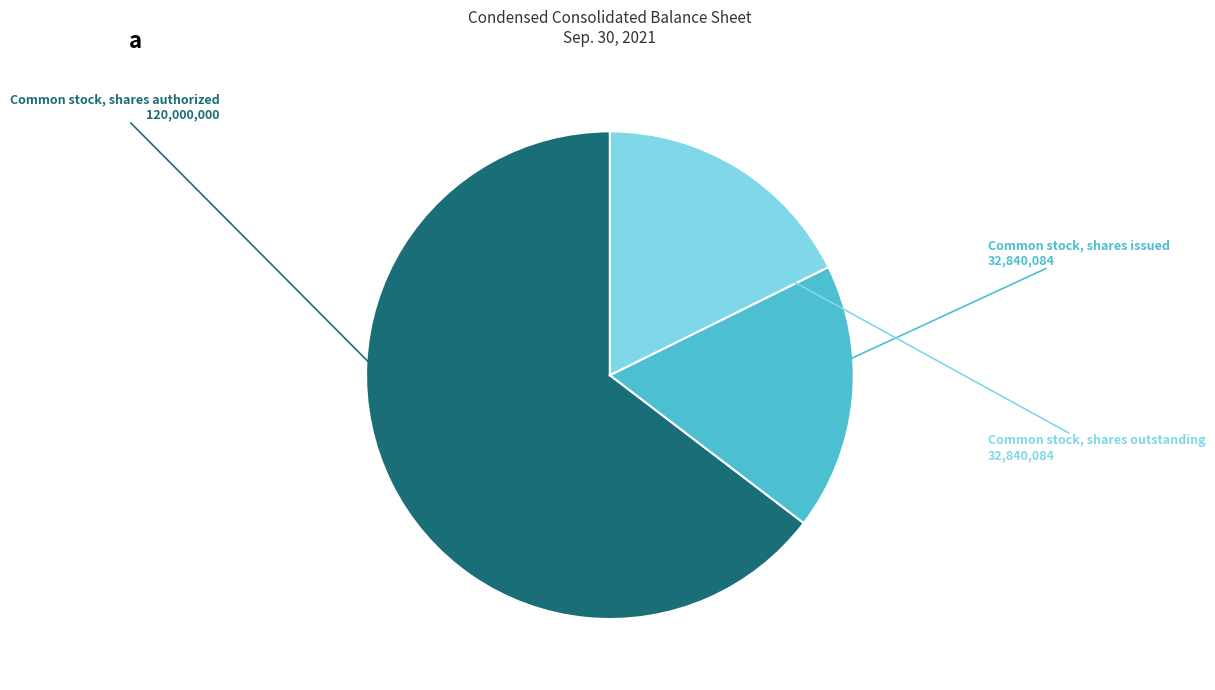

Does any single category account for the majority?

Yes